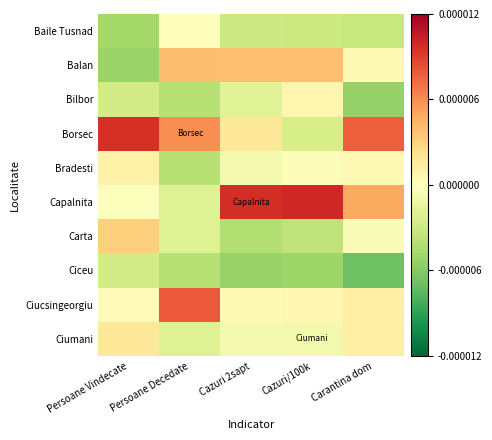

Which series changed the most between Cazuri/100k and Carantina dom?

Borsec